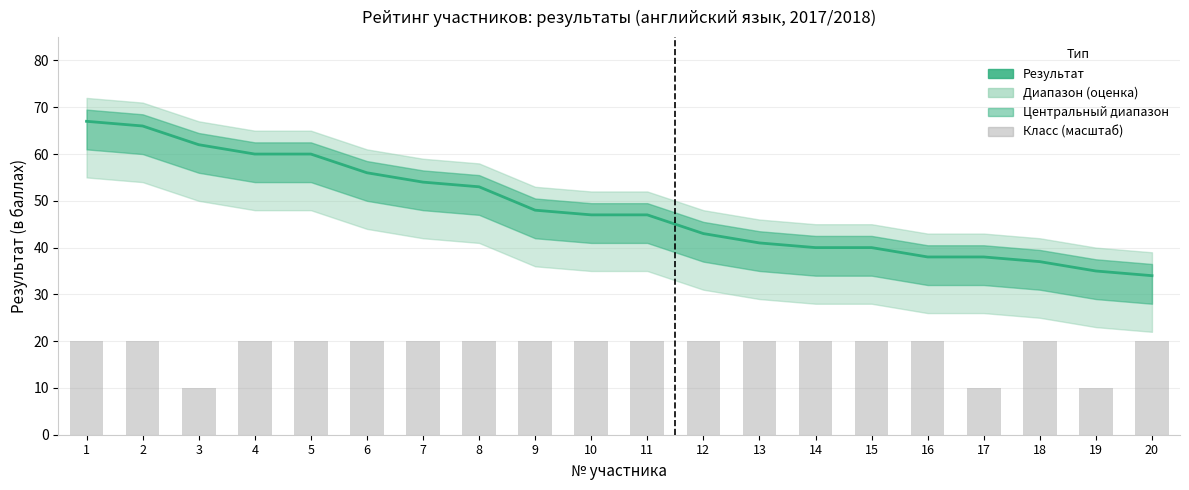

Is it true that Результат equals 114 at 2?

False